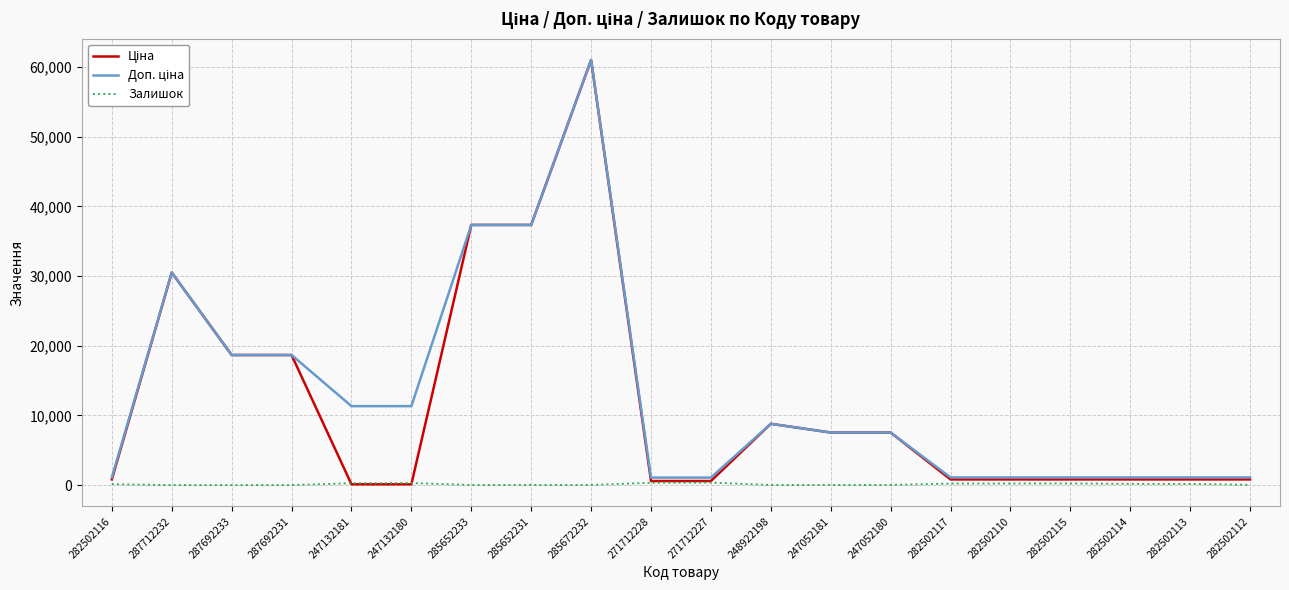

At which category does the chart reach its peak across all series?

285672232